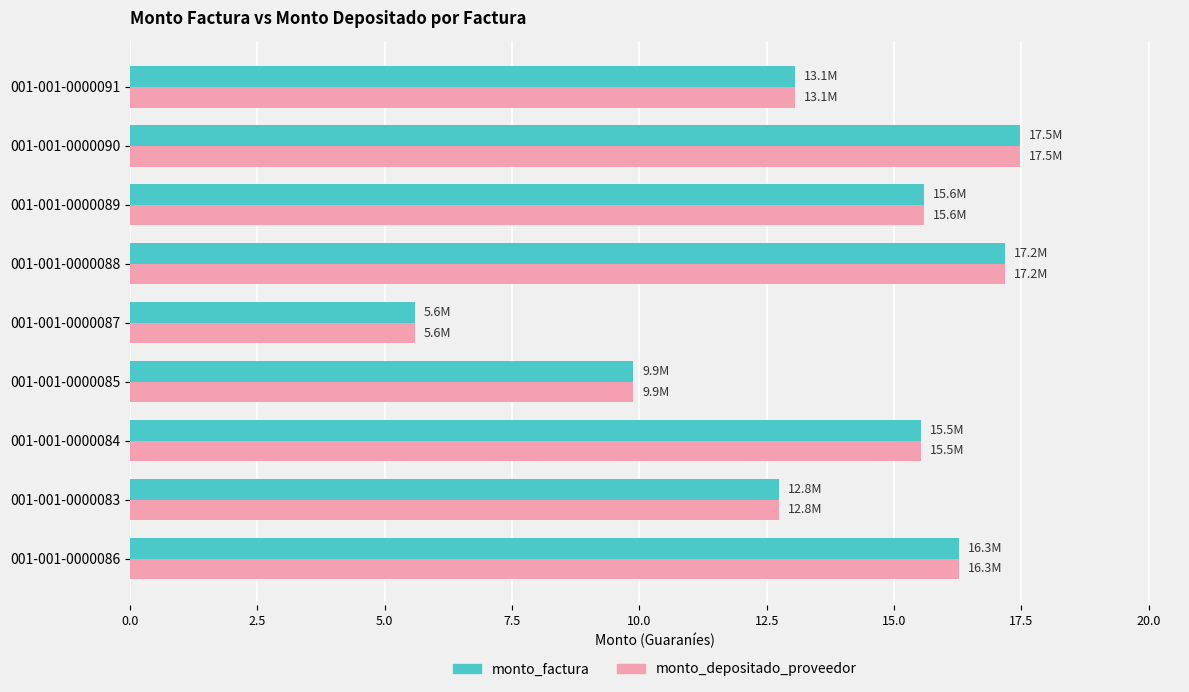

The value of monto_depositado_proveedor at 001-001-0000089 is 15.6. True or false?

True